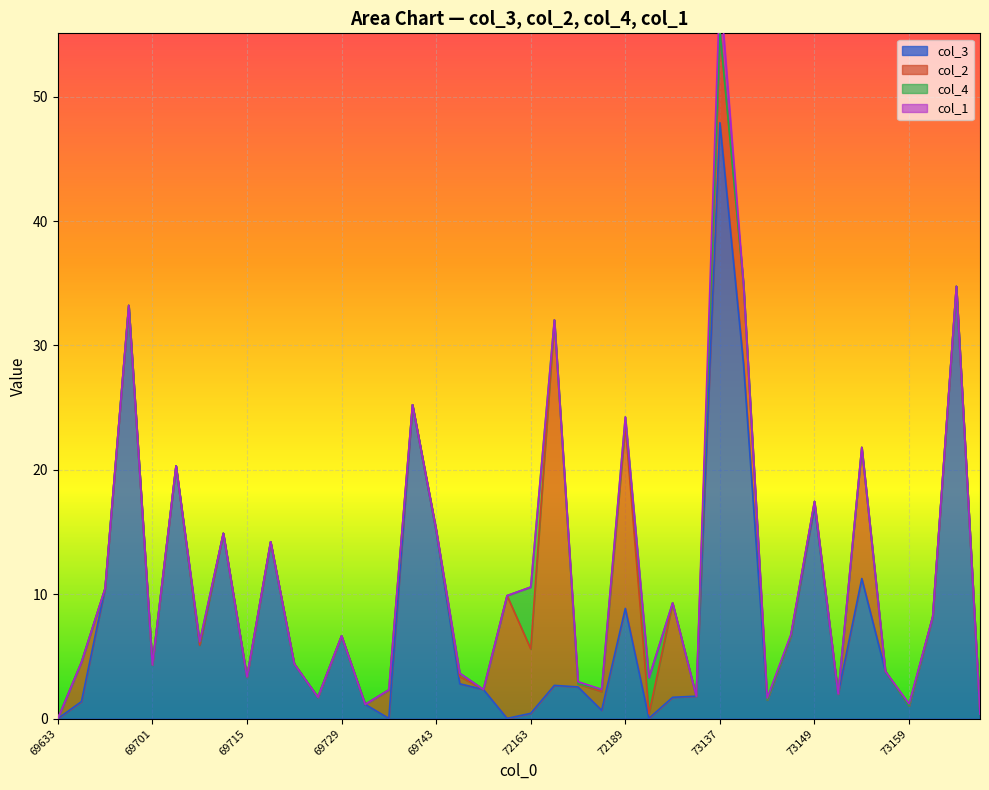

Is the value of col_1 at 73137 greater than the value of col_4 at 72159?

Yes